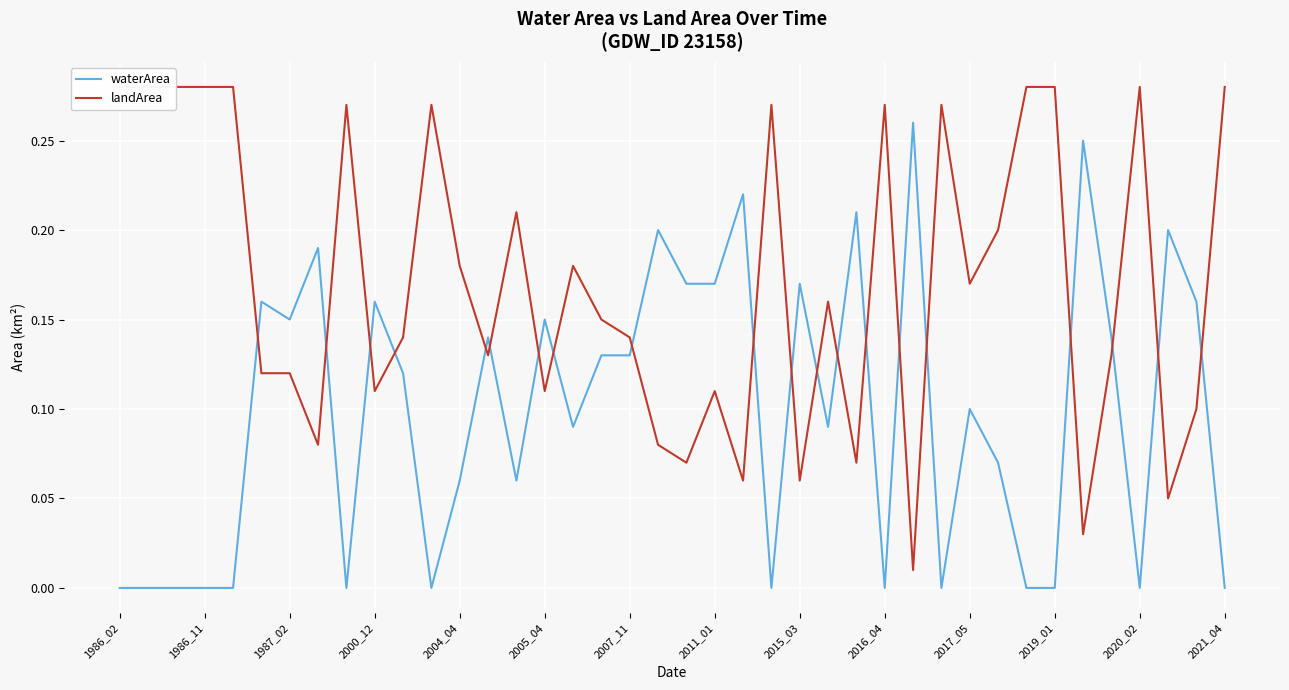

Reading left to right, transcribe all the data shown in this chart.

waterArea: 0.0	0.0	0.0	0.0	0.0	0.2	0.1	0.2	0.0	0.2	0.1	0.0	0.1	0.1	0.1	0.1	0.1	0.1	0.1	0.2	0.2	0.2	0.2	0.0	0.2	0.1	0.2	0.0	0.3	0.0	0.1	0.1	0.0	0.0	0.2	0.1	0.0	0.2	0.2	0.0
landArea: 0.3	0.3	0.3	0.3	0.3	0.1	0.1	0.1	0.3	0.1	0.1	0.3	0.2	0.1	0.2	0.1	0.2	0.1	0.1	0.1	0.1	0.1	0.1	0.3	0.1	0.2	0.1	0.3	0.0	0.3	0.2	0.2	0.3	0.3	0.0	0.1	0.3	0.1	0.1	0.3